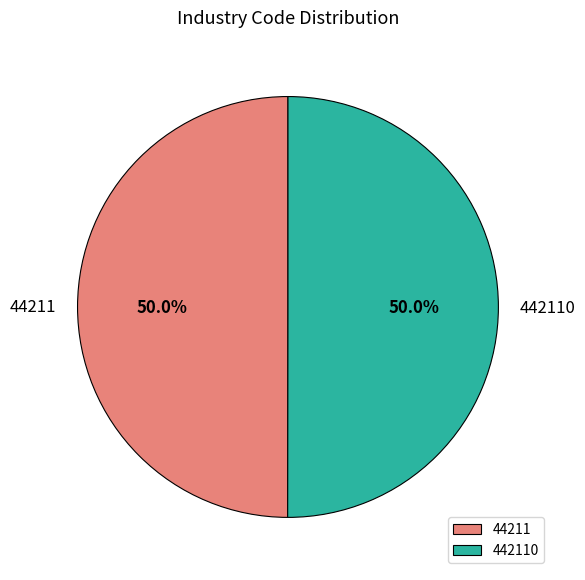

What is the total percentage of 442110 and 44211?

100.0%